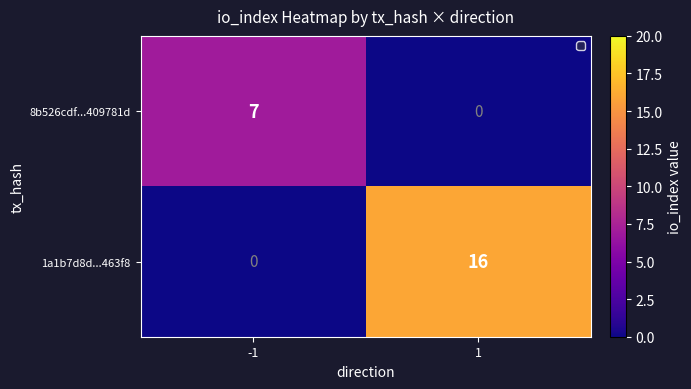

The value of 8b526cdf...409781d at -1 is 12. True or false?

False